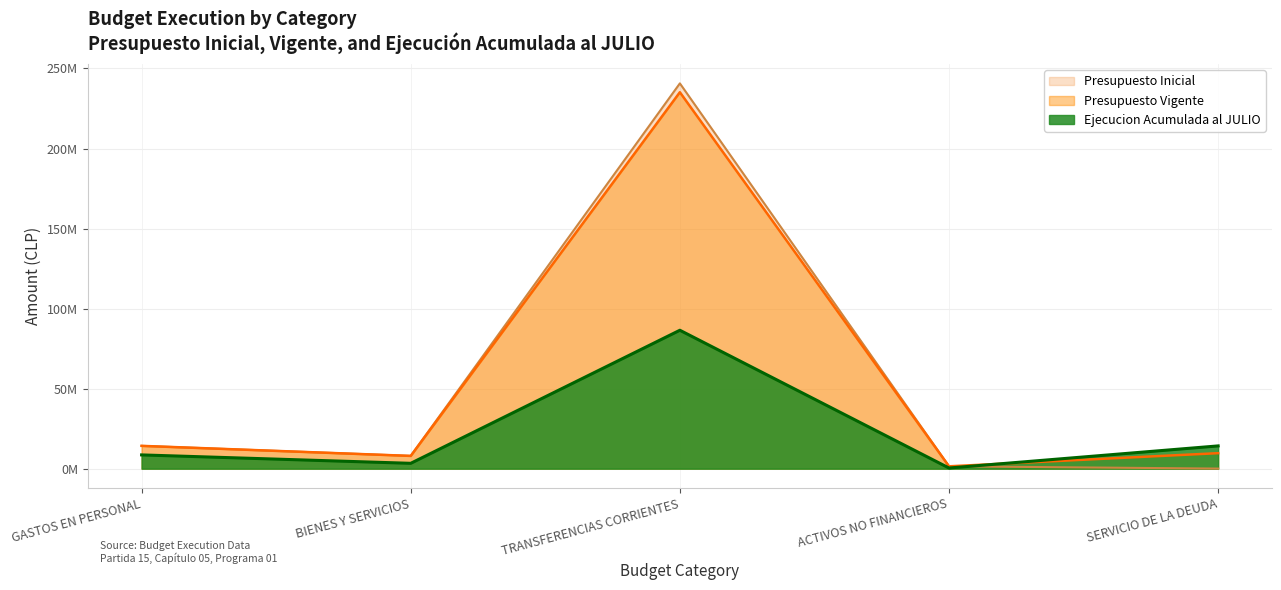

What position from the right is SERVICIO DE LA DEUDA?

1